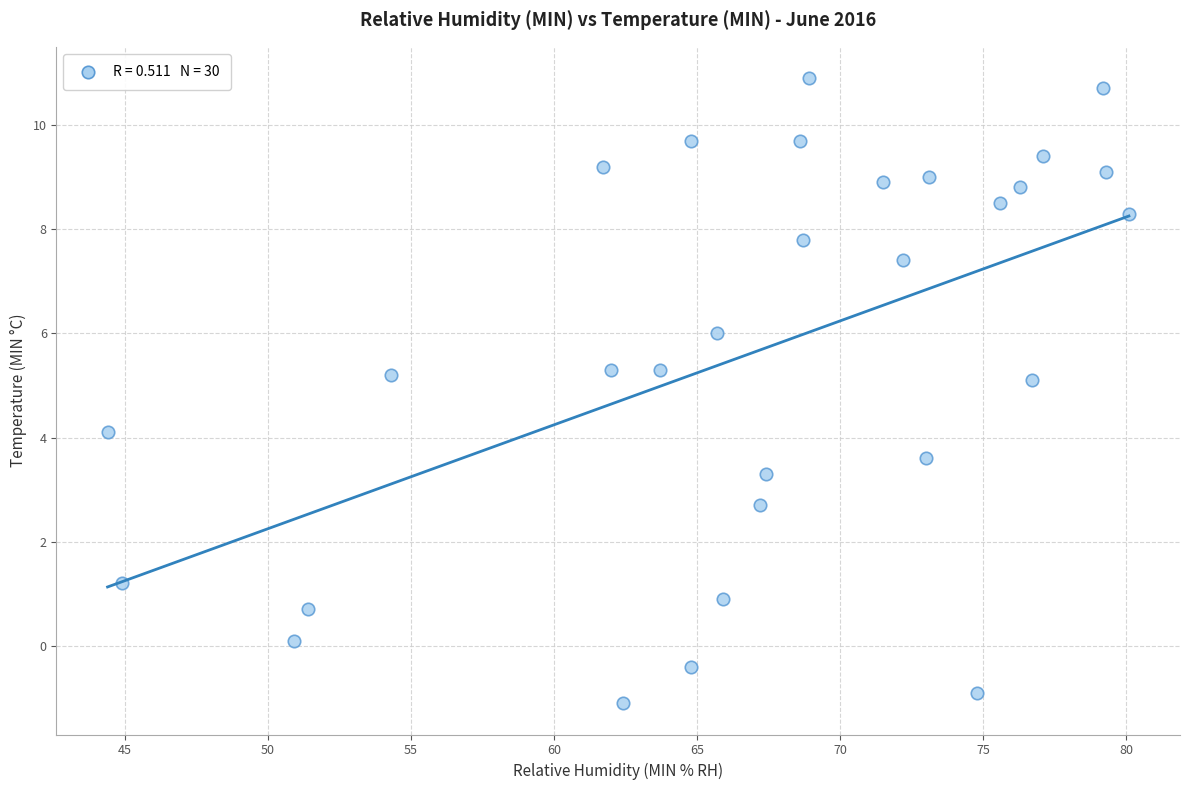

What is the range of X values (max minus min)?

35.7